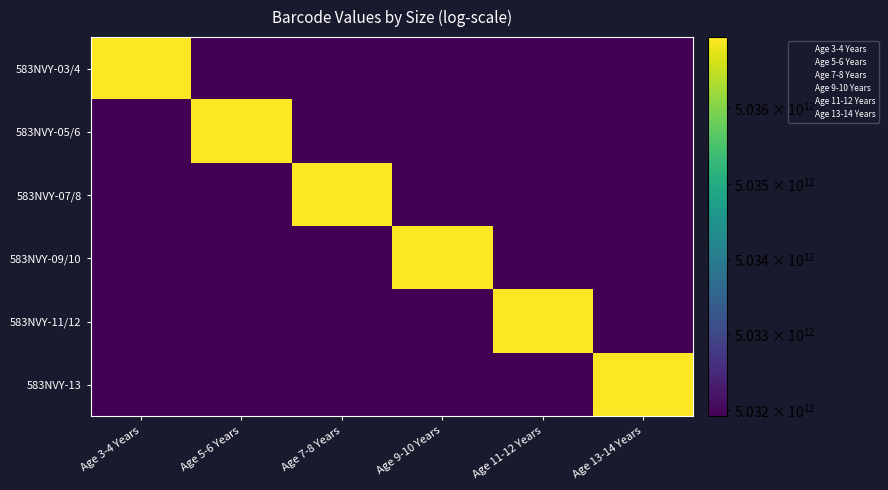

Reading left to right, transcribe all the data shown in this chart.

583NVY-03/4: Age 3-4 Years=5036948233687.0	Age 5-6 Years=5031911285460.3	Age 7-8 Years=5031911285466.3	Age 9-10 Years=5031911285483.3	Age 11-12 Years=5031911285429.3	Age 13-14 Years=5031911285436.3
583NVY-05/6: Age 3-4 Years=5031911285454.3	Age 5-6 Years=5036948233694.0	Age 7-8 Years=5031911285467.3	Age 9-10 Years=5031911285484.3	Age 11-12 Years=5031911285430.3	Age 13-14 Years=5031911285437.3
583NVY-07/8: Age 3-4 Years=5031911285455.3	Age 5-6 Years=5031911285462.3	Age 7-8 Years=5036948233700.0	Age 9-10 Years=5031911285485.3	Age 11-12 Years=5031911285431.3	Age 13-14 Years=5031911285438.3
583NVY-09/10: Age 3-4 Years=5031911285456.3	Age 5-6 Years=5031911285463.3	Age 7-8 Years=5031911285469.3	Age 9-10 Years=5036948233717.0	Age 11-12 Years=5031911285432.3	Age 13-14 Years=5031911285439.3
583NVY-11/12: Age 3-4 Years=5031911285457.3	Age 5-6 Years=5031911285464.3	Age 7-8 Years=5031911285470.3	Age 9-10 Years=5031911285487.3	Age 11-12 Years=5036948233663.0	Age 13-14 Years=5031911285440.3
583NVY-13: Age 3-4 Years=5031911285458.3	Age 5-6 Years=5031911285465.3	Age 7-8 Years=5031911285471.3	Age 9-10 Years=5031911285488.3	Age 11-12 Years=5031911285434.3	Age 13-14 Years=5036948233670.0